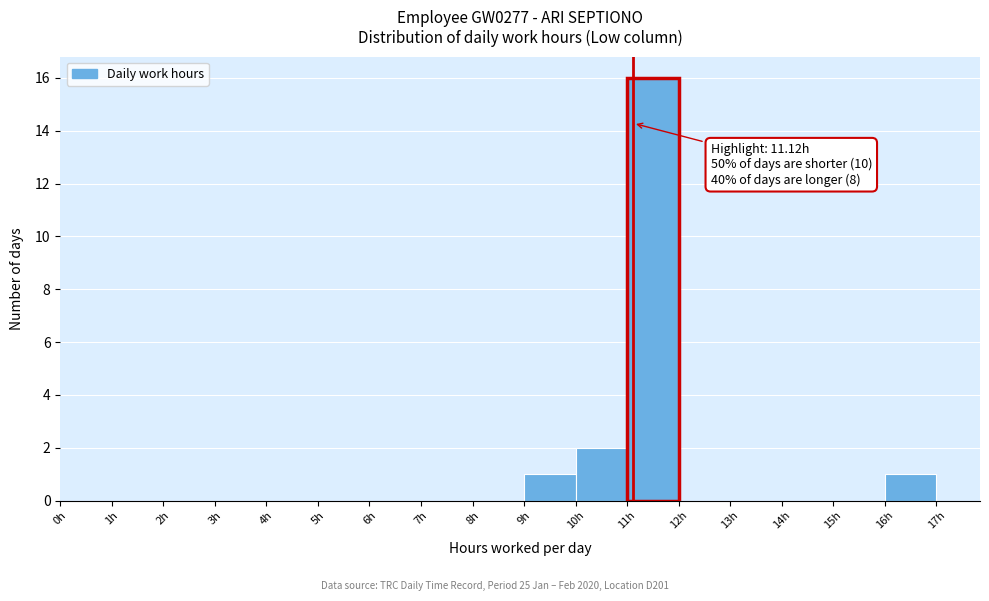

Which range on the x-axis has the tallest bar?

11 to 12